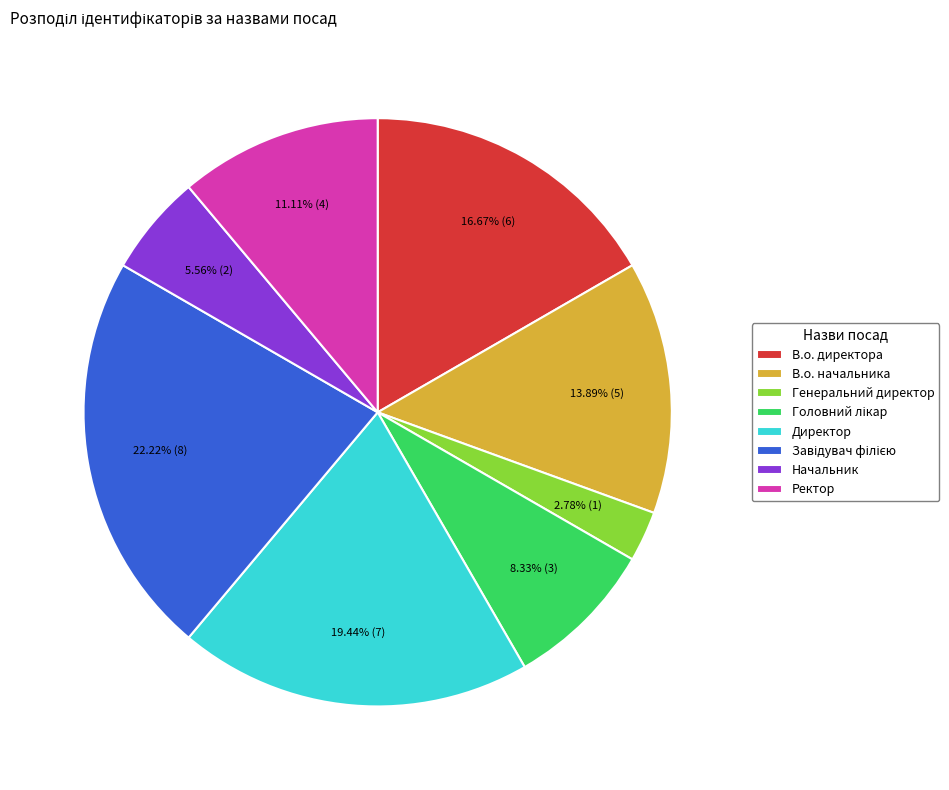

What is the smallest slice in the pie chart?

Генеральний директор